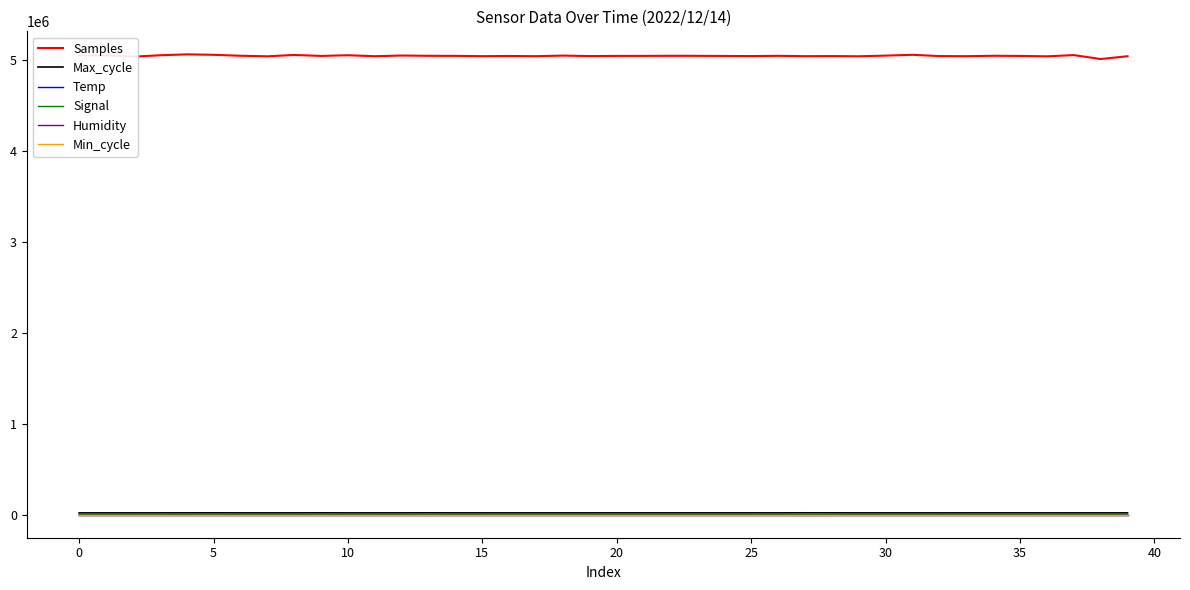

True or false: Min_cycle and Samples intersect in this chart.

False